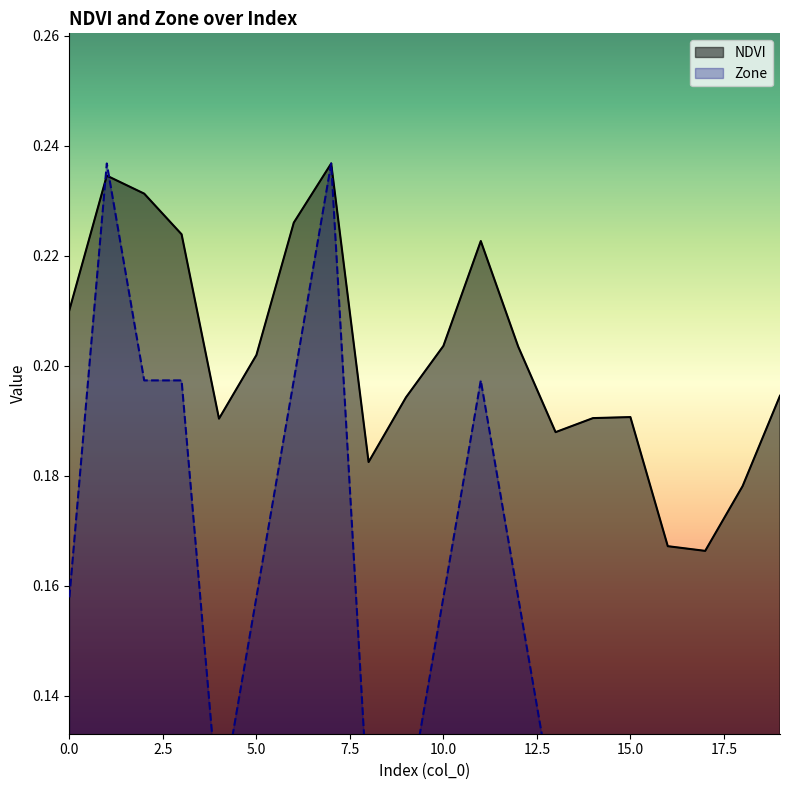

The Zone series shows 0.3 at 2.5. True or false?

False